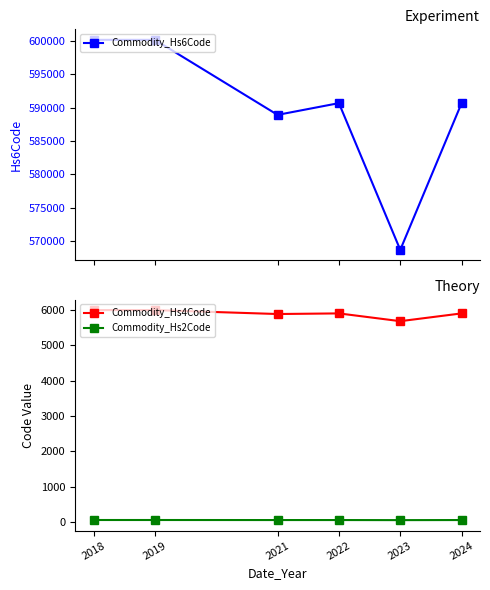

What is the difference between the maximum and minimum values in the Commodity_Hs4Code series?

314.1